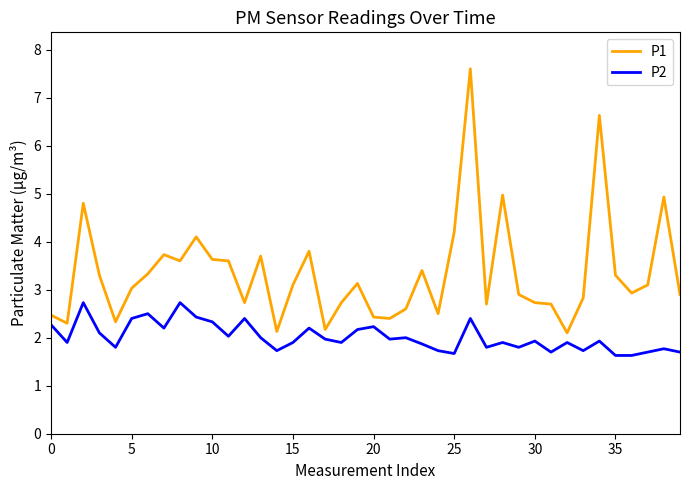

Which series has the largest range (max minus min)?

P1